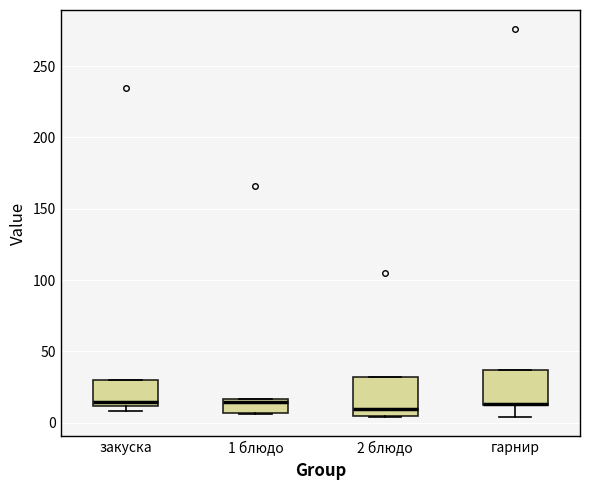

Where is the lower edge of the box for закуска on the y-axis? The values are not printed on the chart, so give them approximately, as read against the axis.

10